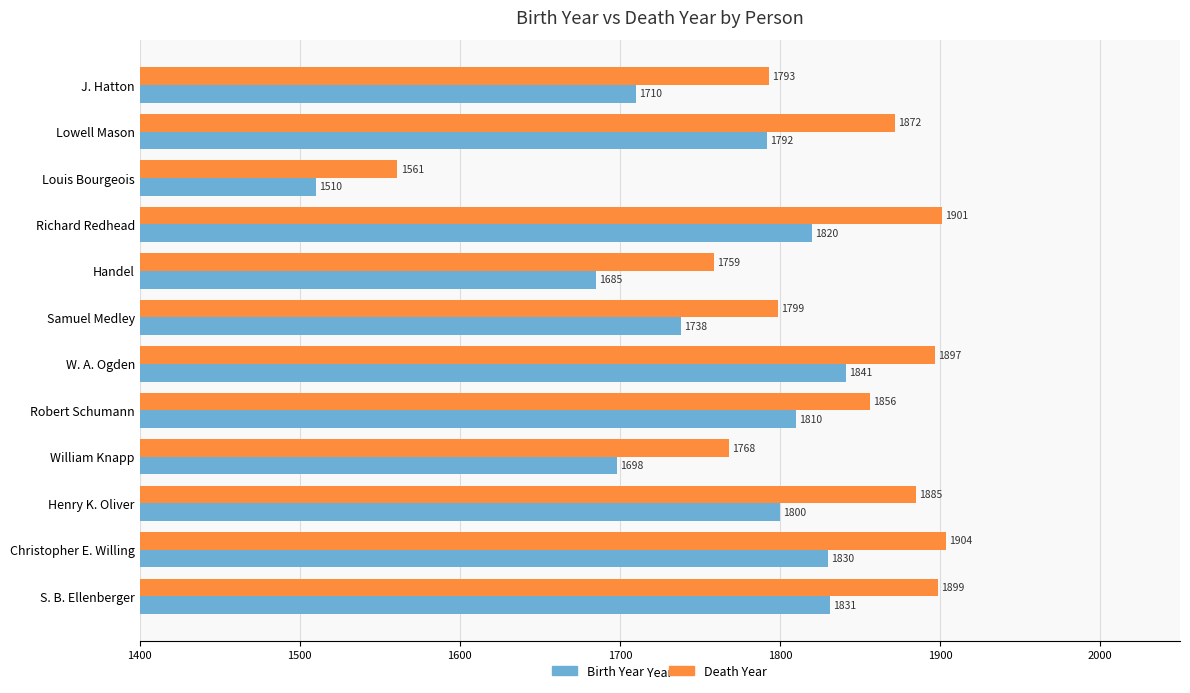

Between Lowell Mason and W. A. Ogden, which series saw the biggest shift?

Birth Year